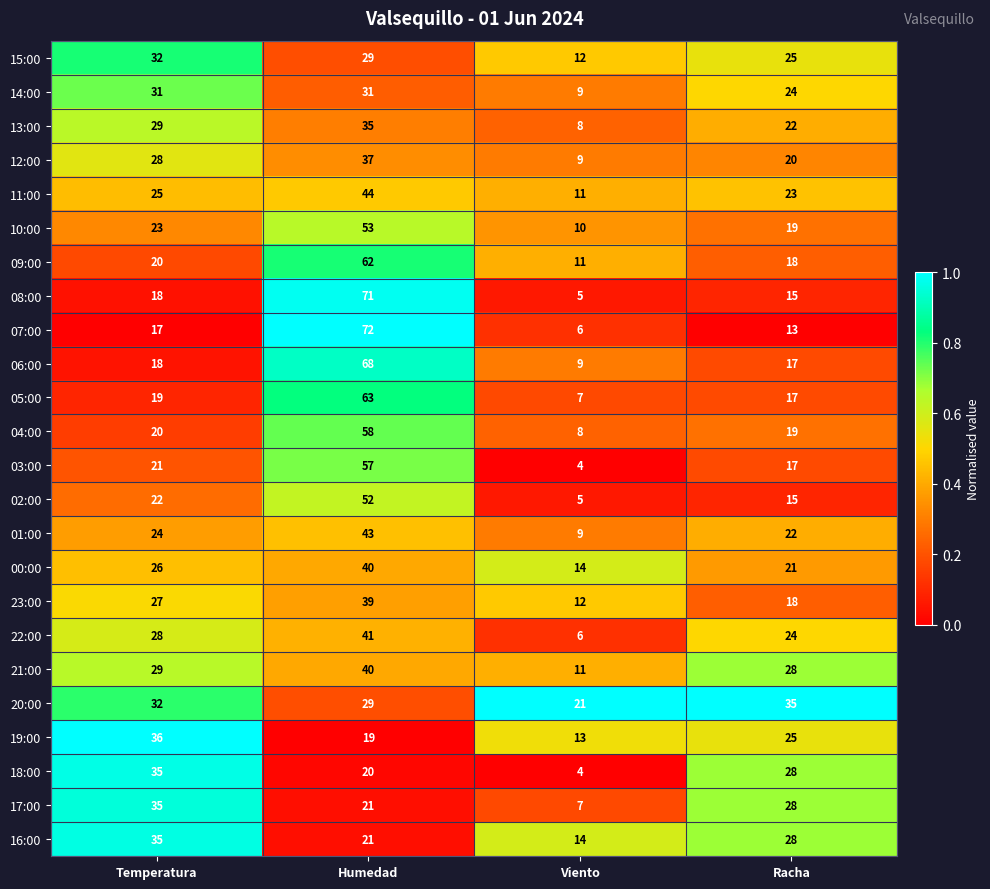

At which category does the chart reach its peak across all series?

Humedad